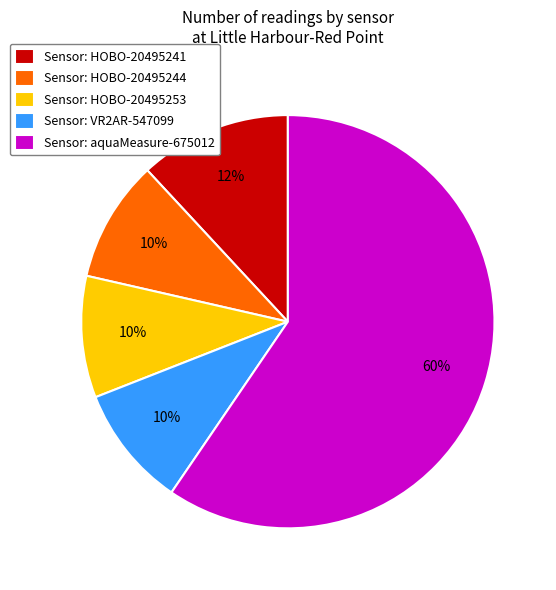

To the nearest percent, what is the difference between the Sensor: HOBO-20495241 and Sensor: VR2AR-547099 slice percentages?

2%